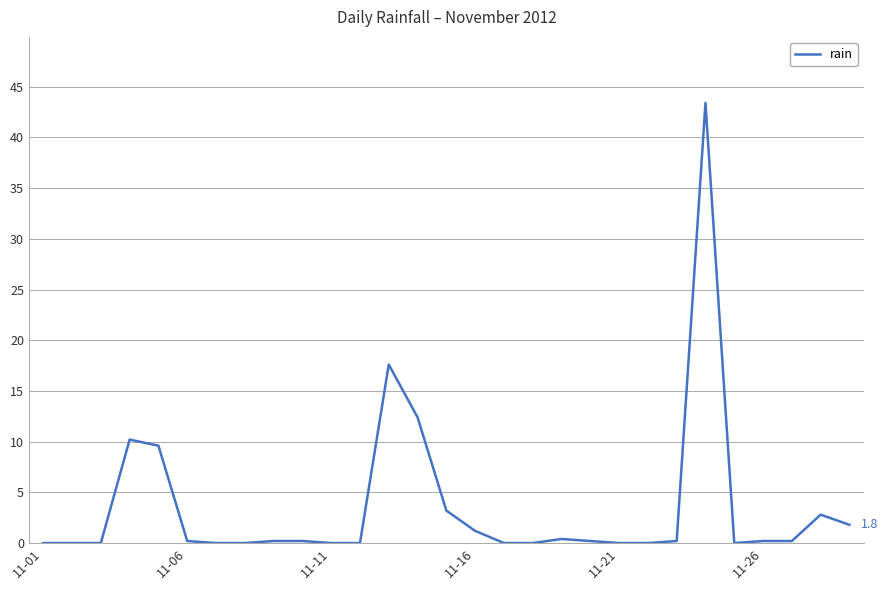

What is the maximum value shown in the chart?

43.4